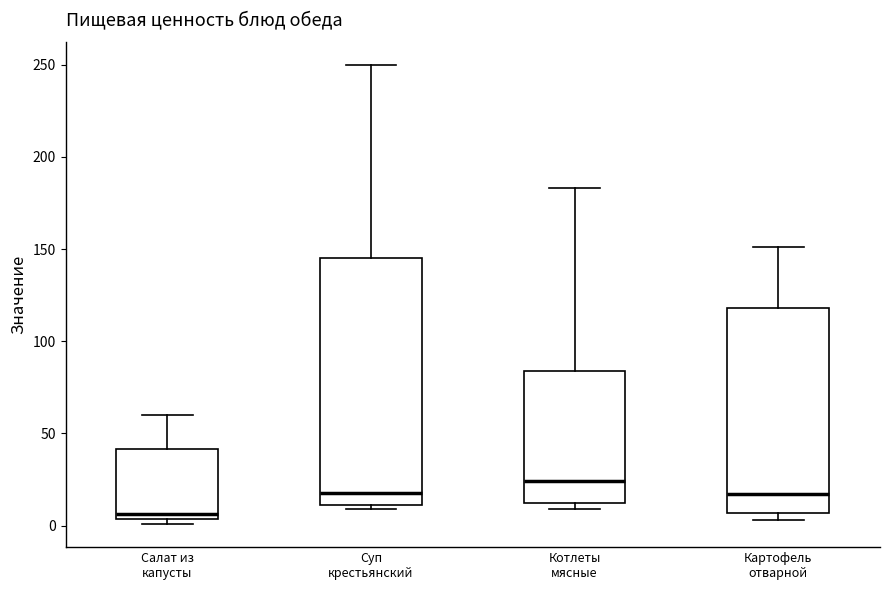

Which box's median line is the highest?

Котлеты мясные